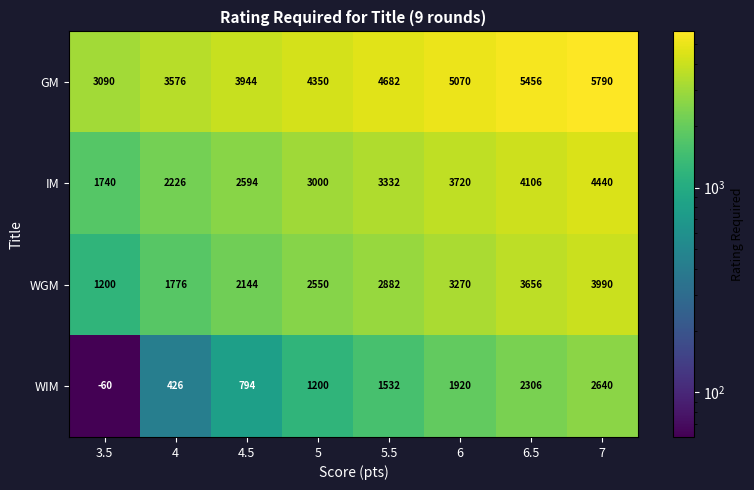

What is the total value across all series at 6?

13980